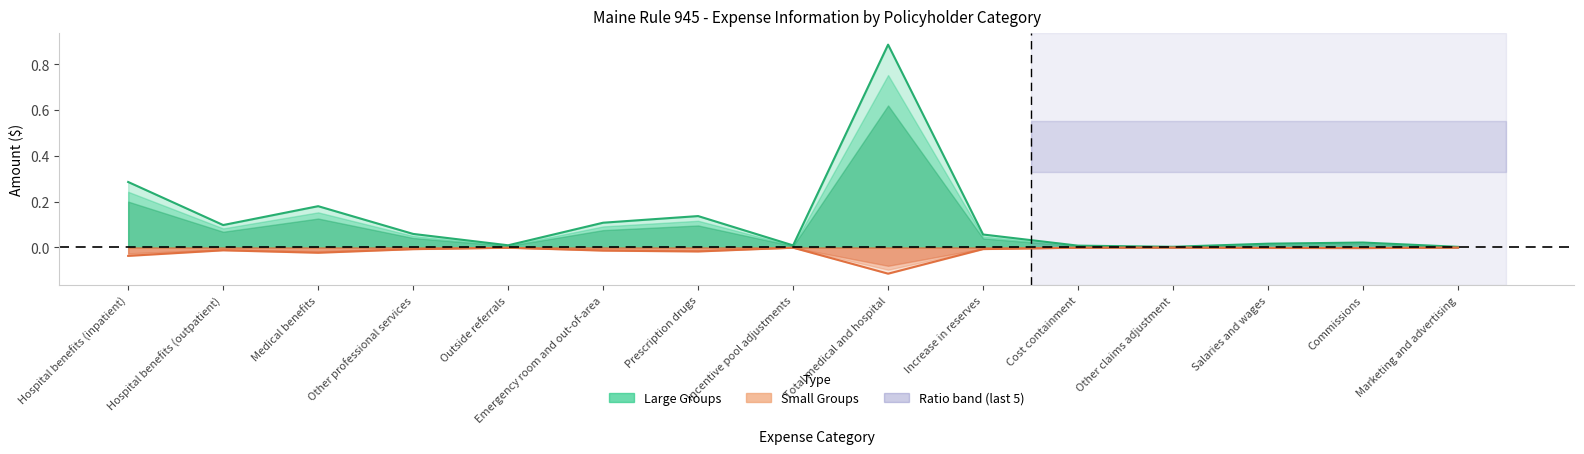

True or false: Large Groups and Small Groups intersect in this chart.

False